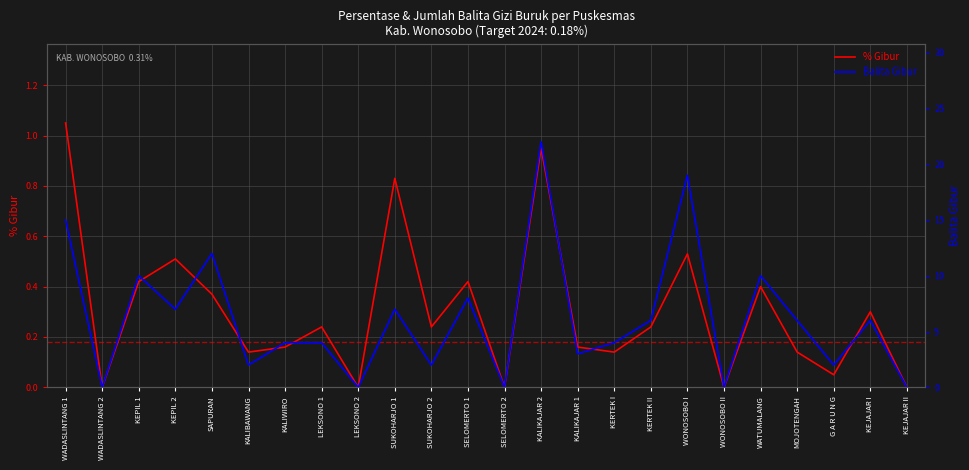

Between KERTEK I and G A R U N G, which series saw the biggest shift?

Balita Gibur